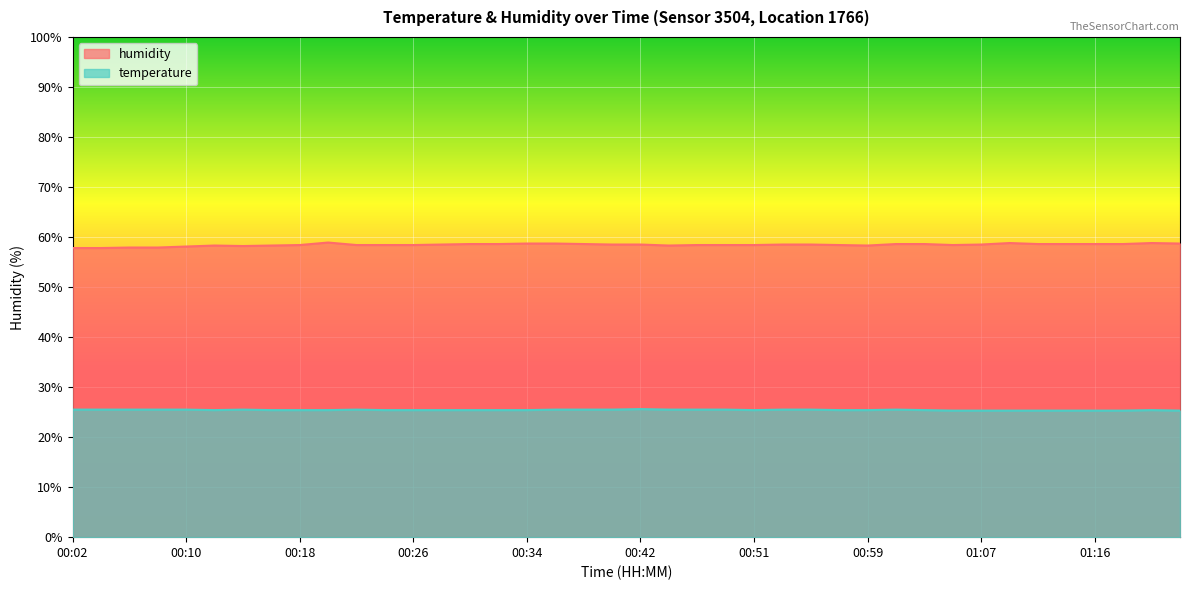

True or false: temperature and humidity cross at least once.

False